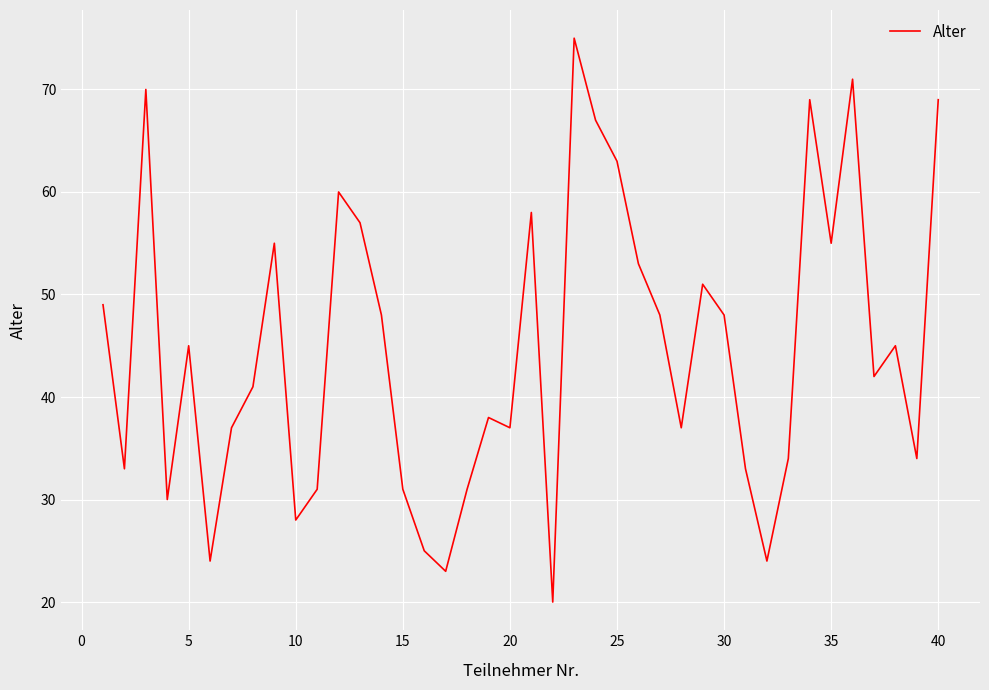

What is the minimum value shown in the chart?

20